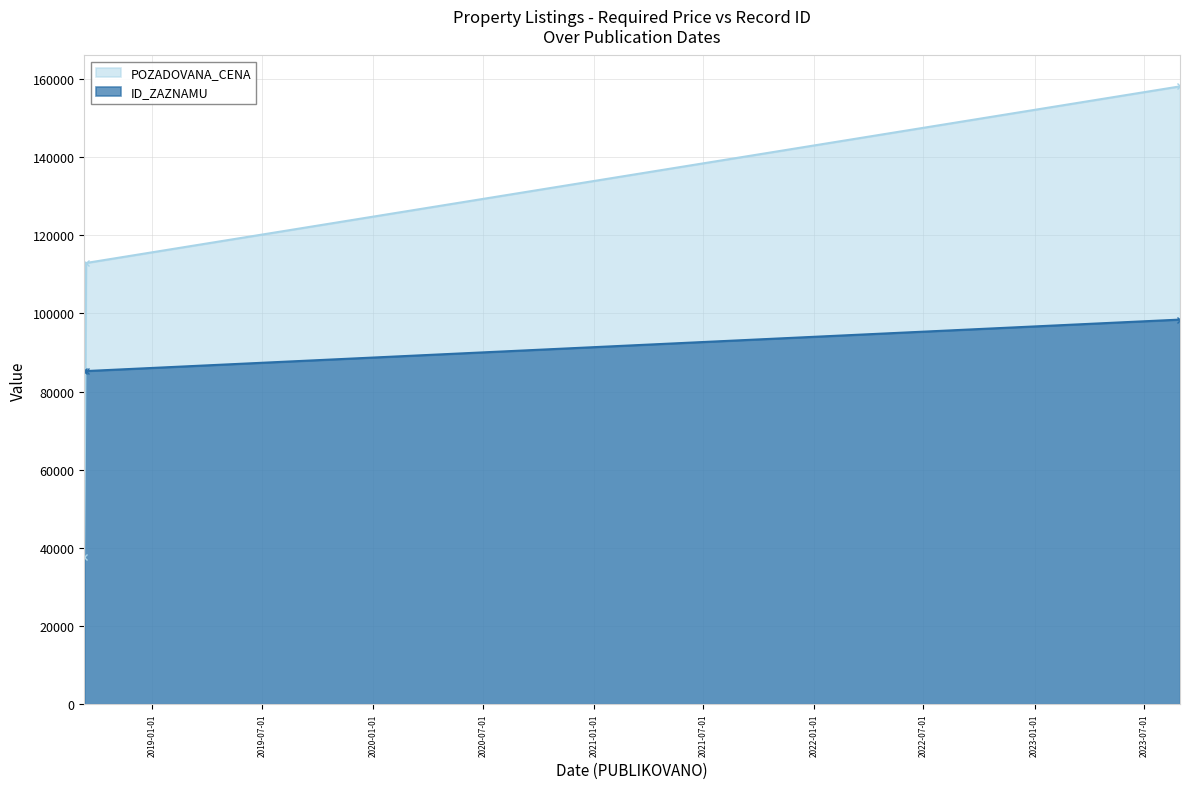

Which series has the largest total across all categories?

POZADOVANA_CENA